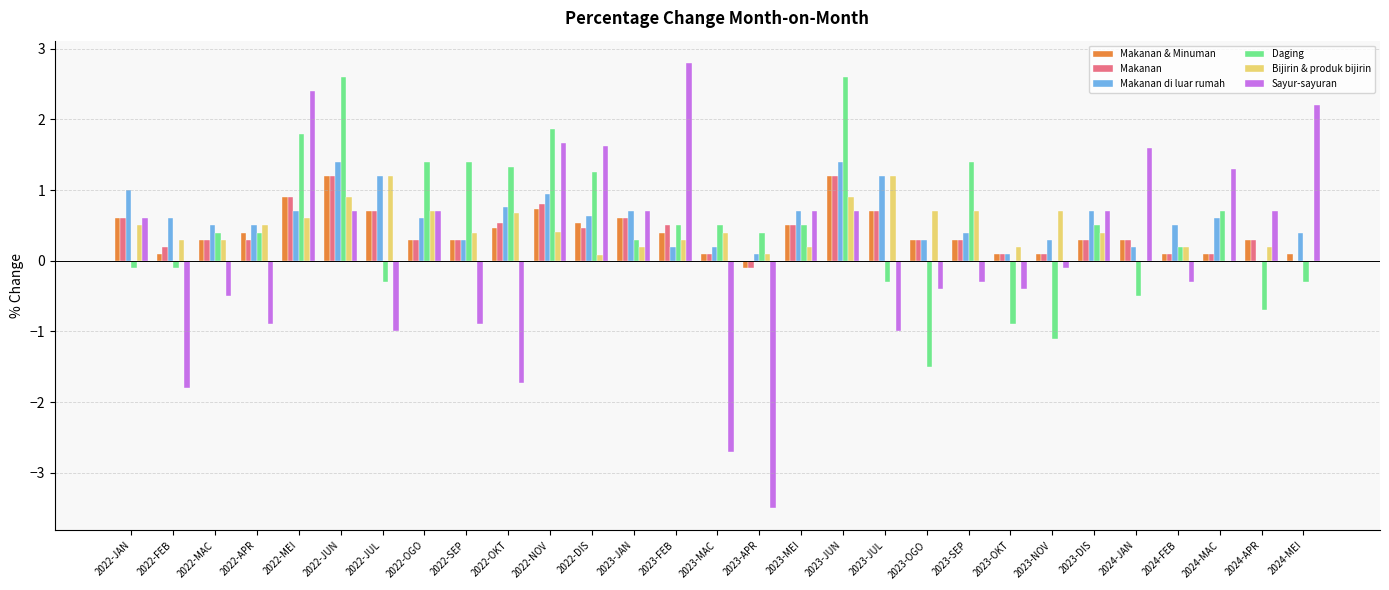

Is it true that Daging equals 2.6 at 2022-JUN?

True